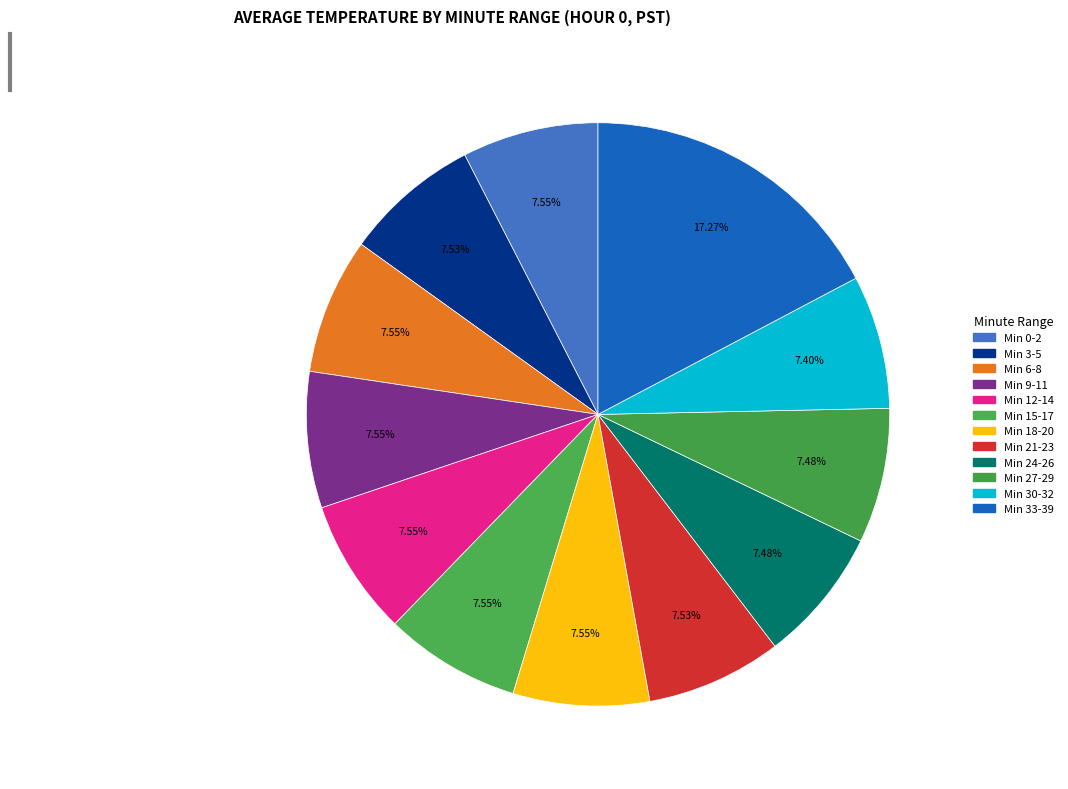

Is there a majority slice in this chart?

No